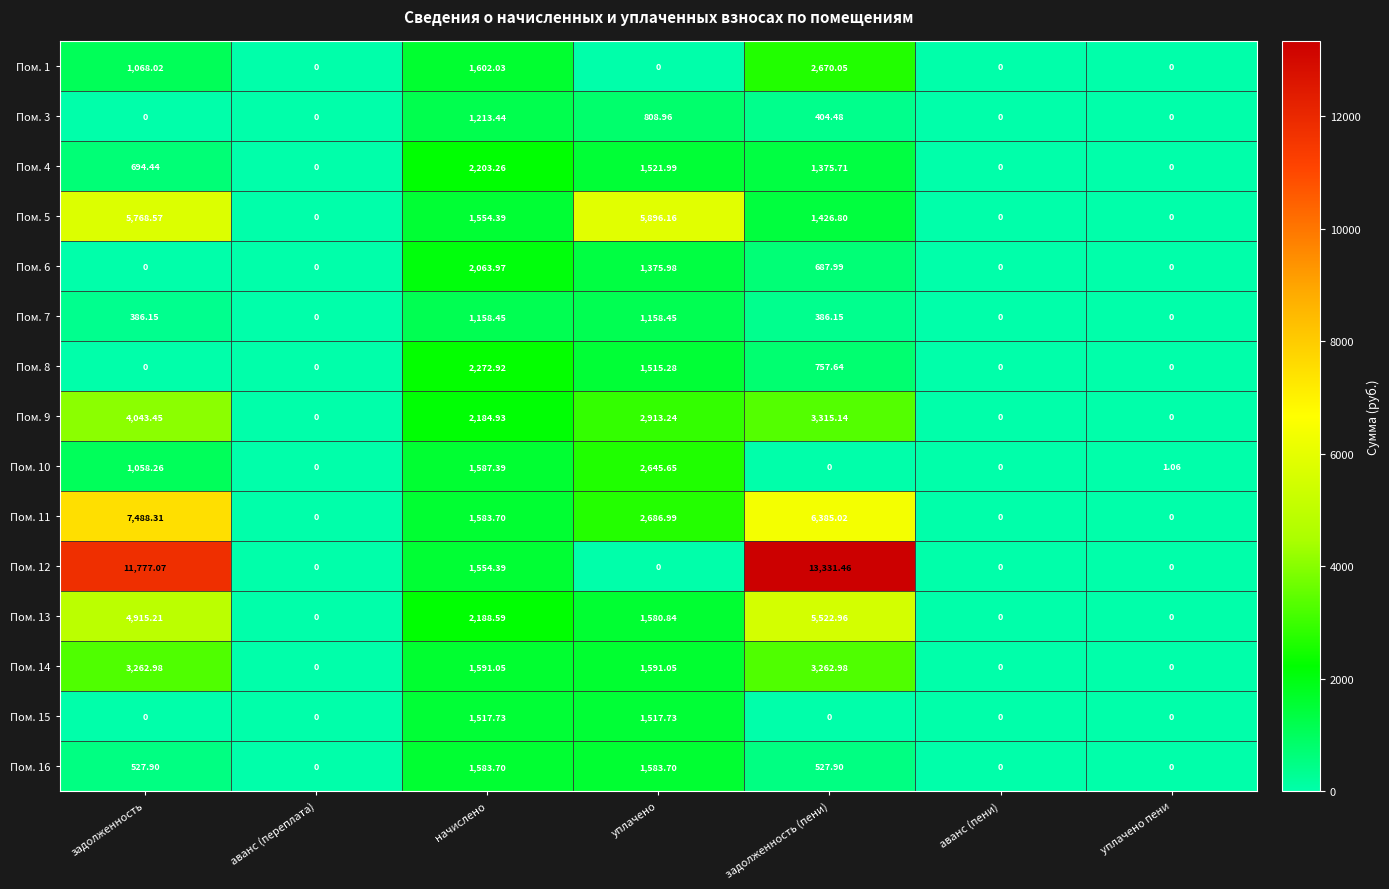

At which category is the sum across all series the highest?

задолженность